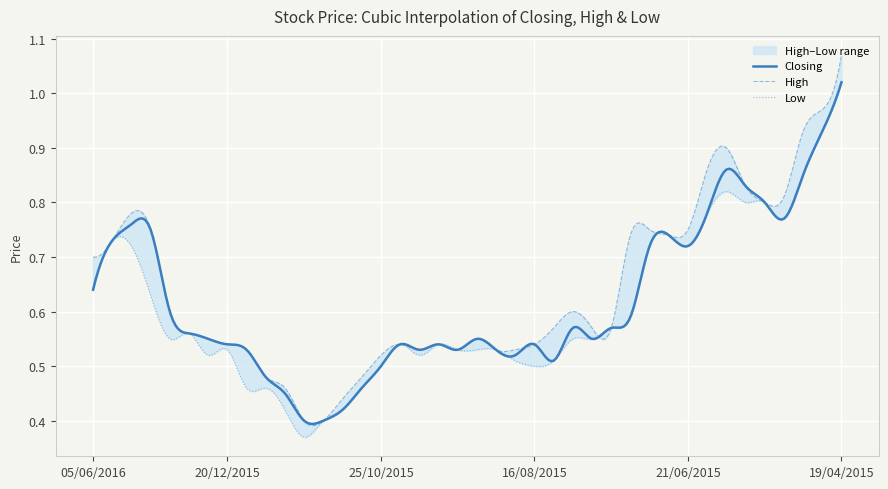

Is it true that High equals 0.5 at 04/10/2015?

True